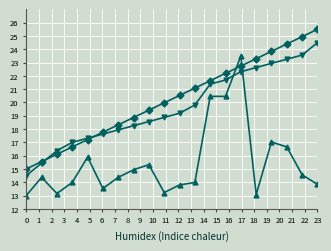

What is the smallest value displayed?

13.0